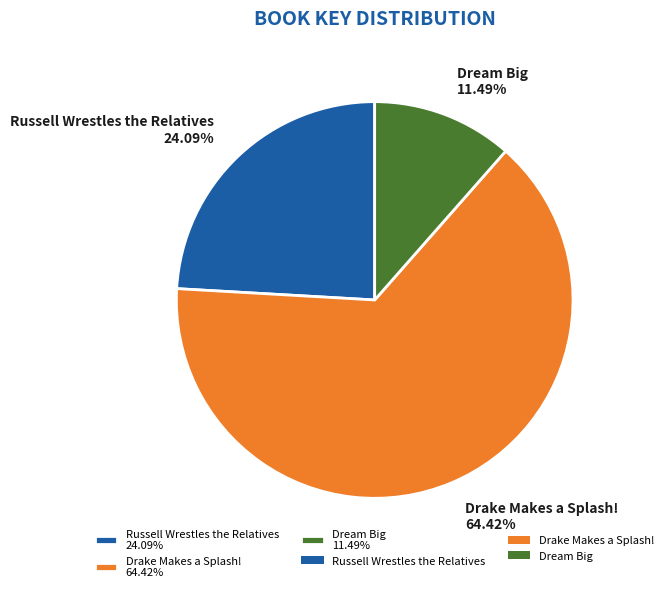

To the nearest percent, what is the difference between the largest and smallest slice percentages?

53%